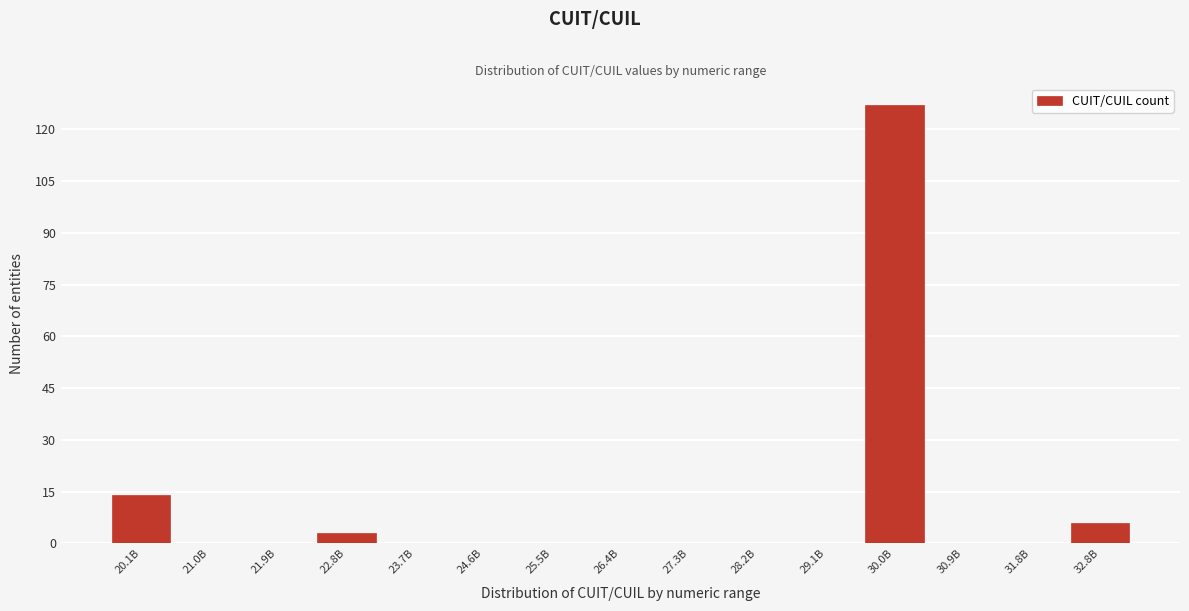

What is the maximum value shown in the chart?

127